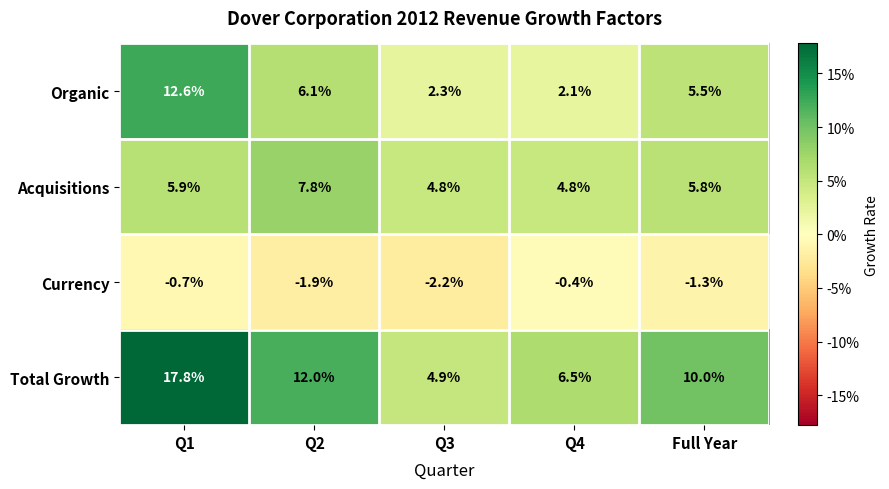

Reading right to left, extract all data points from this chart.

Organic: Full Year=5.5	Q4=2.1	Q3=2.3	Q2=6.1	Q1=12.6
Acquisitions: Full Year=5.8	Q4=4.8	Q3=4.8	Q2=7.8	Q1=5.9
Currency: Full Year=-1.3	Q4=-0.4	Q3=-2.2	Q2=-1.9	Q1=-0.7
Total Growth: Full Year=10.0	Q4=6.5	Q3=4.9	Q2=12.0	Q1=17.8